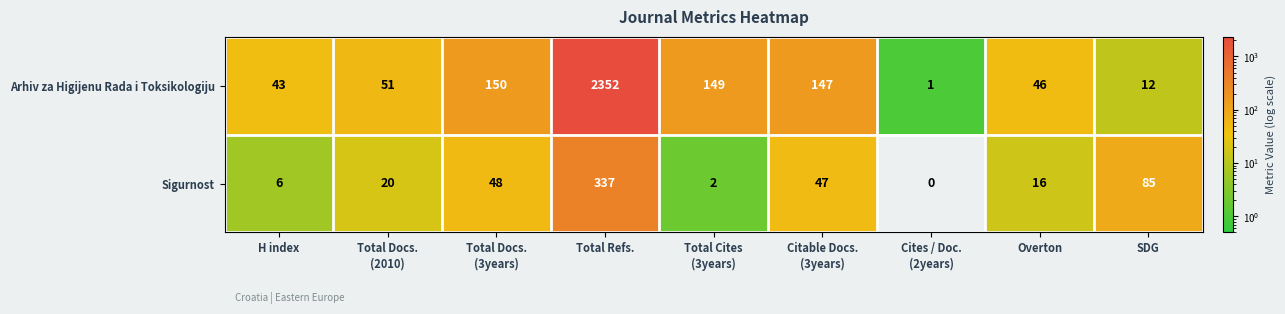

Reading left to right, list all the values displayed in this chart.

Arhiv za Higijenu Rada i Toksikologiju: 43	51	150	2352	149	147	1	46	12
Sigurnost: 6	20	48	337	2	47	0	16	85